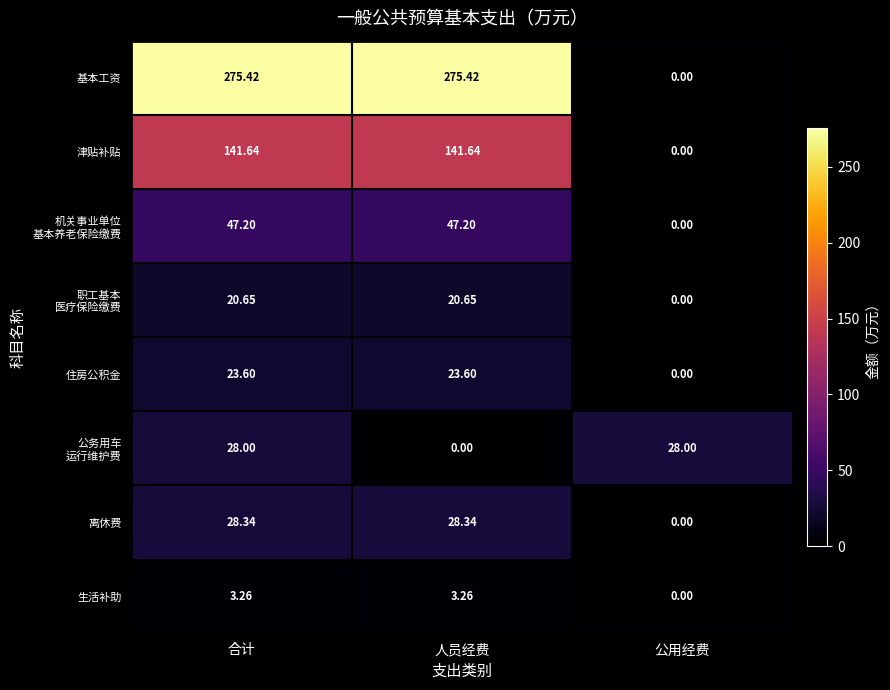

Which category has the lowest value in the 住房公积金 series?

公用经费